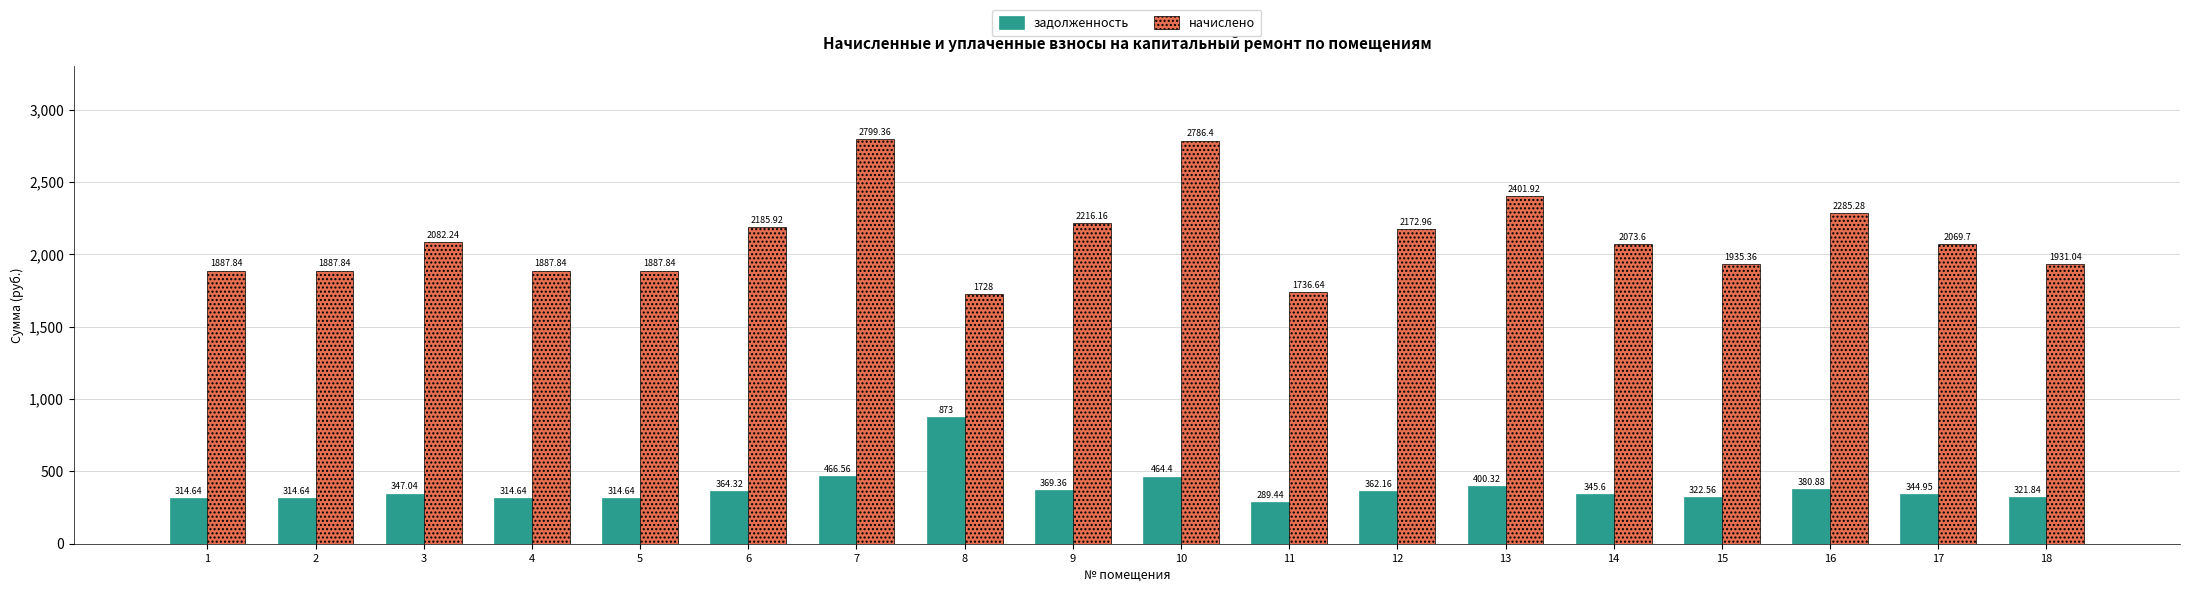

What is the spread (max minus min) of values at 18?

1609.2